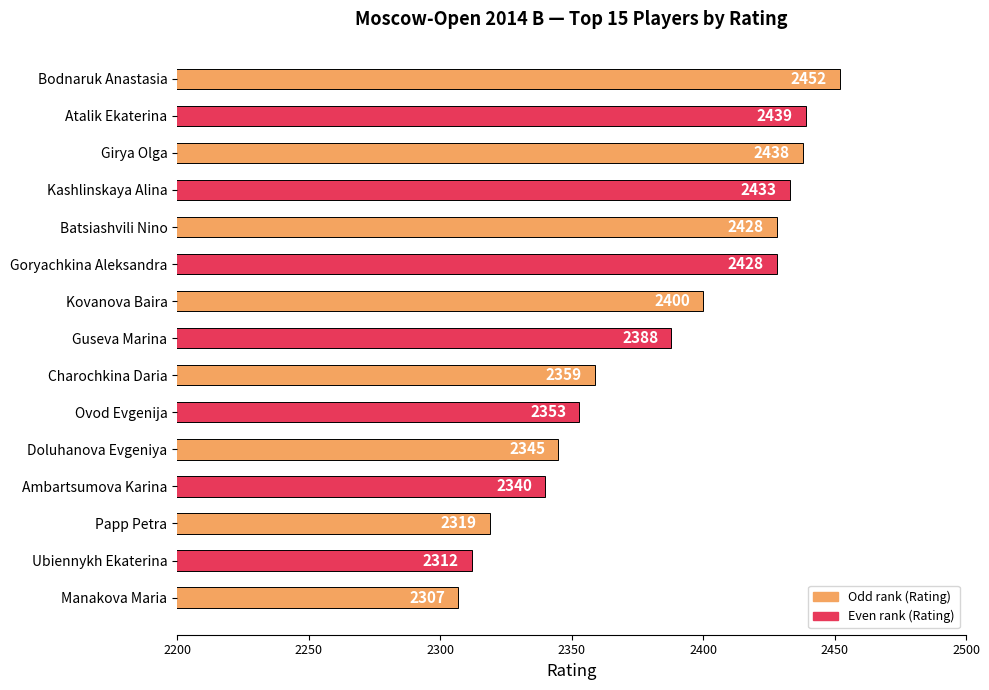

Which label corresponds to the smallest value in the chart?

Manakova Maria